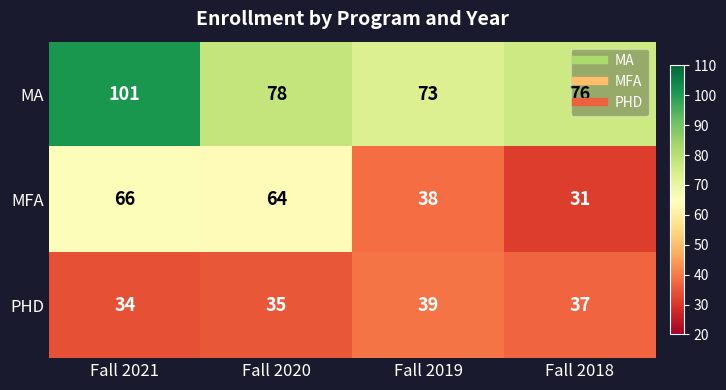

List the series in order of their overall mean, lowest first.

PHD, MFA, MA